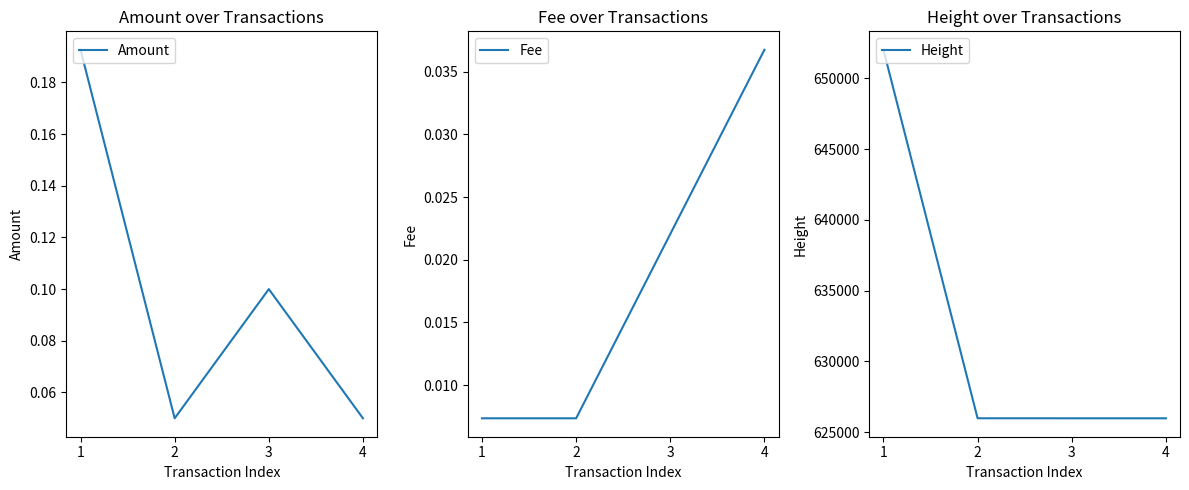

Is it true that Fee equals 0.0 at 4?

False